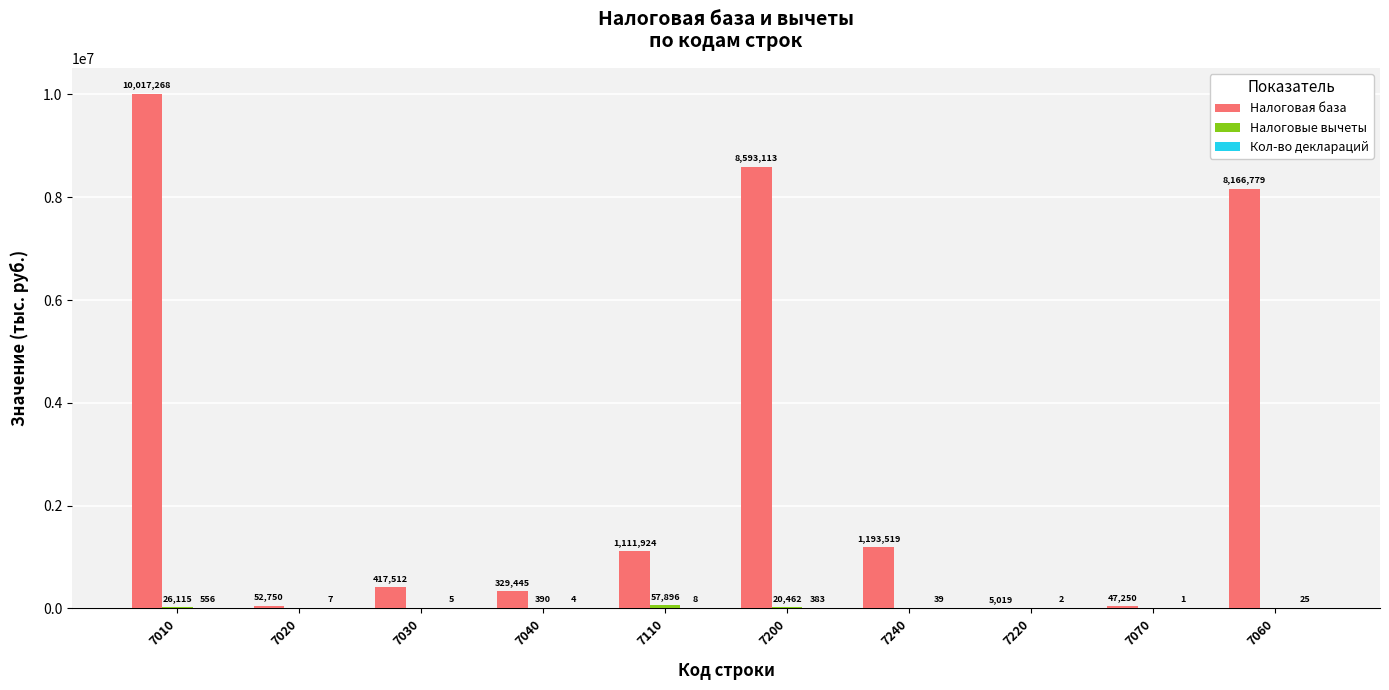

The Налоговая база series shows 47250 at 7070. True or false?

True